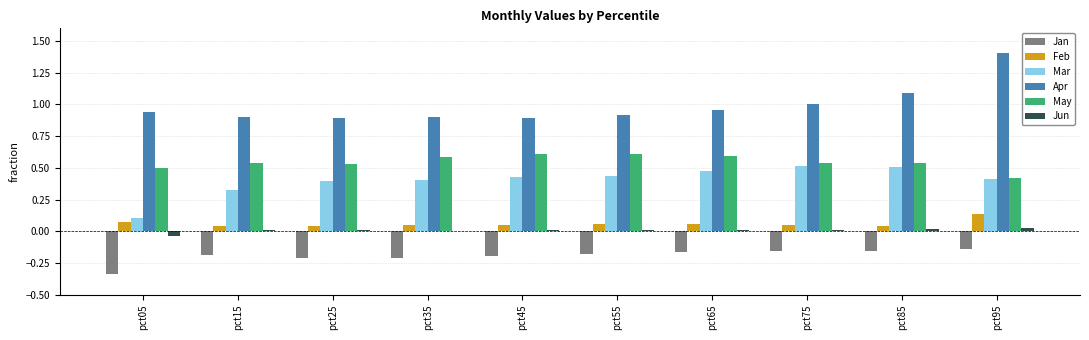

Which series has the widest spread of values?

Apr